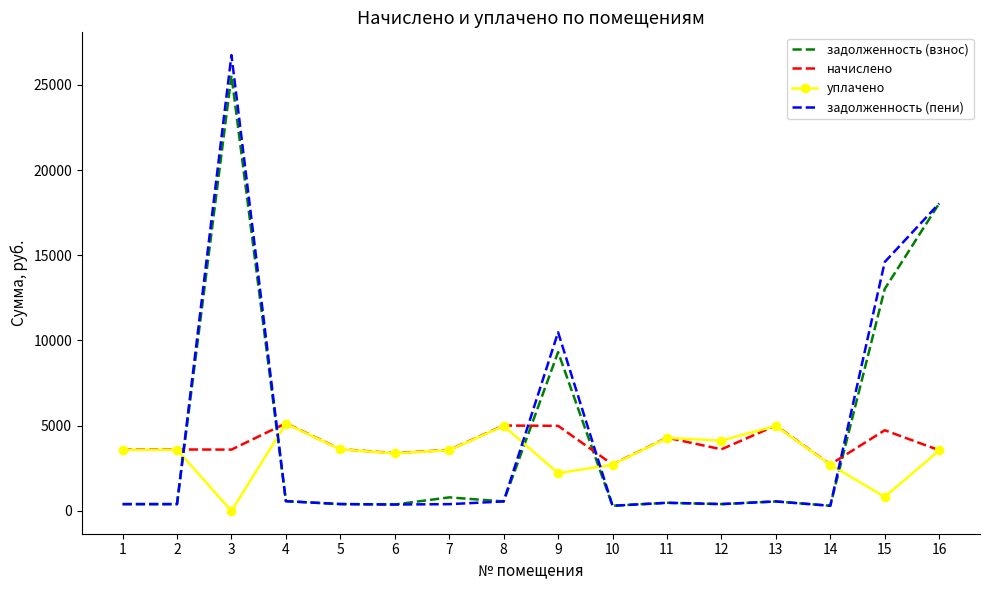

At which label does начислено first exceed 3615?

4